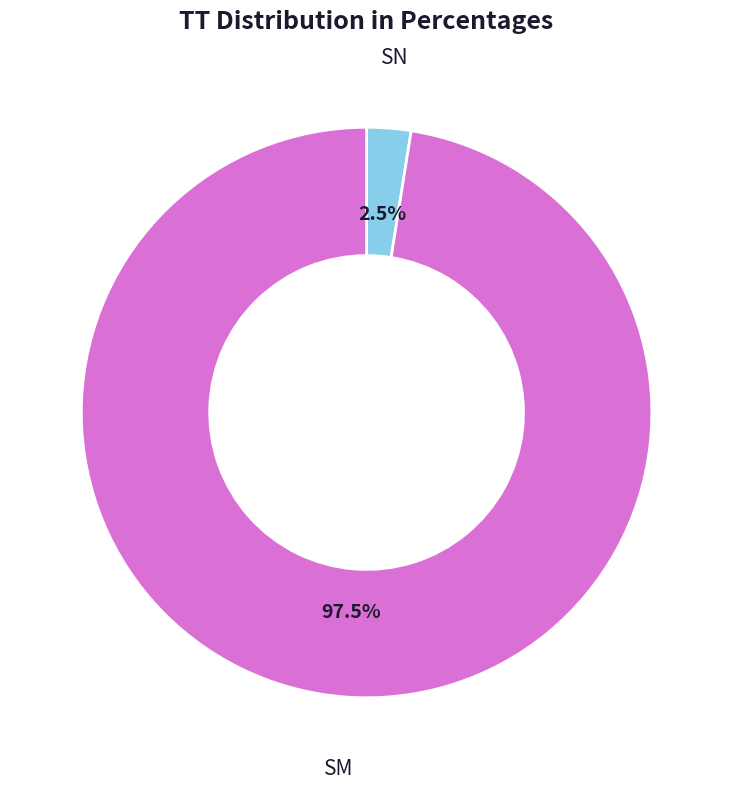

What is the smallest slice in the pie chart?

SN